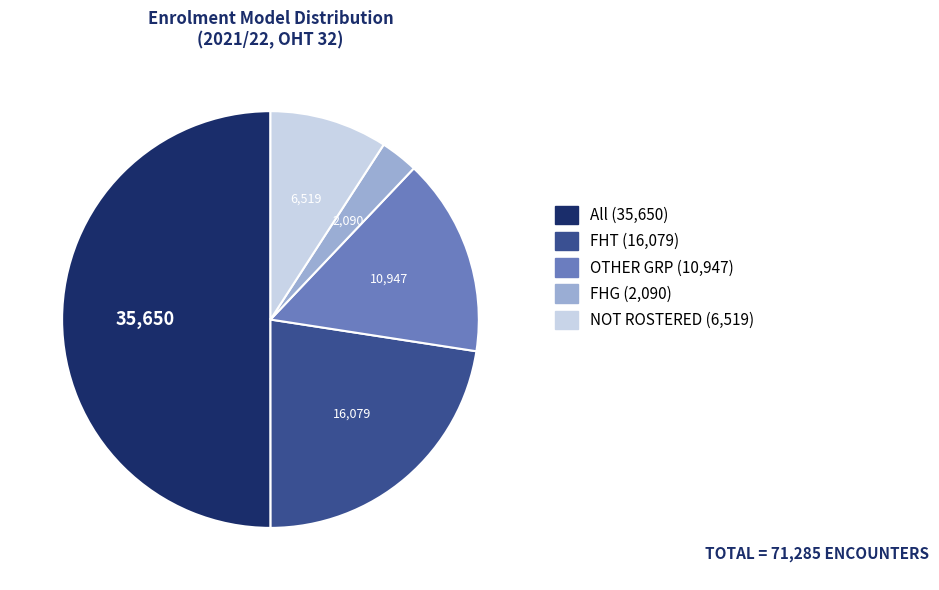

True or false: All accounts for 50% of the total.

True